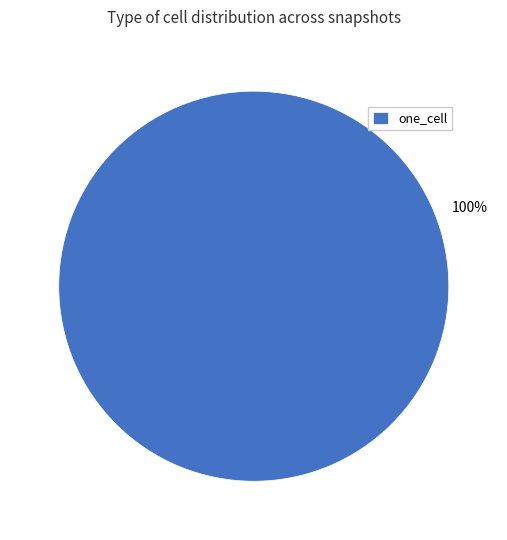

To the nearest percent, what percentage of the pie is one_cell?

100%